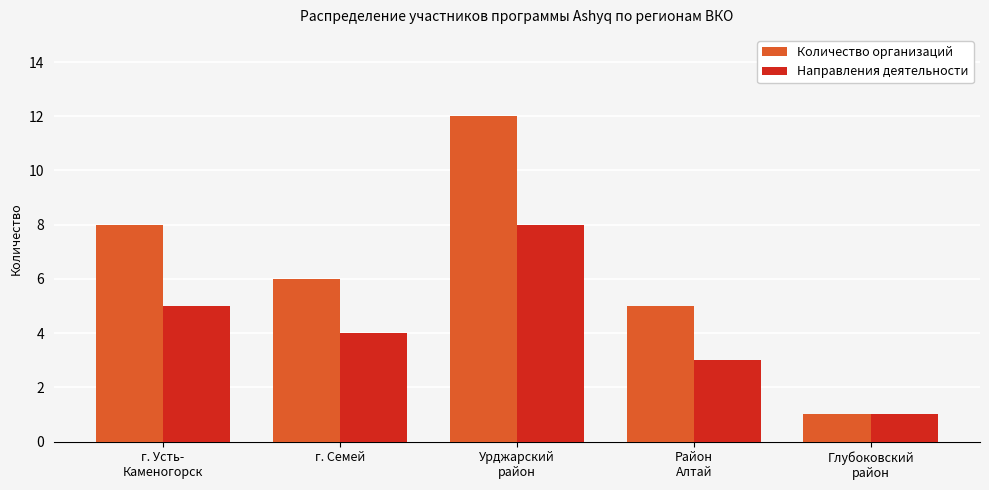

How many bars are there in each group?

2